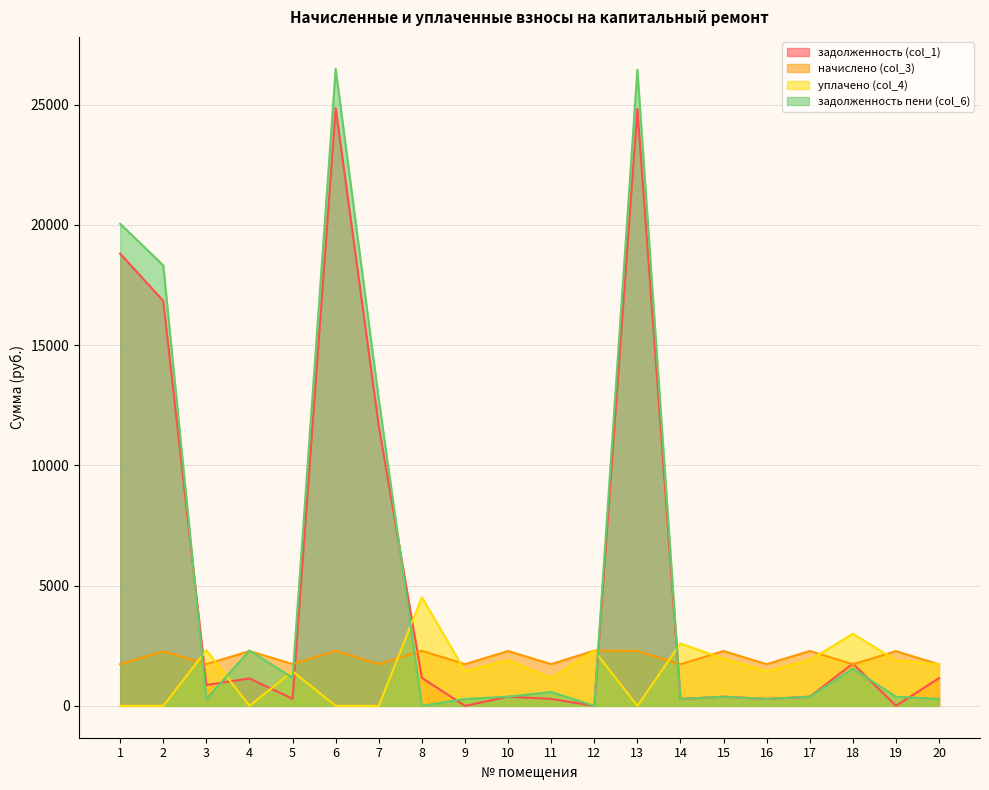

How many lines are shown in the chart?

4